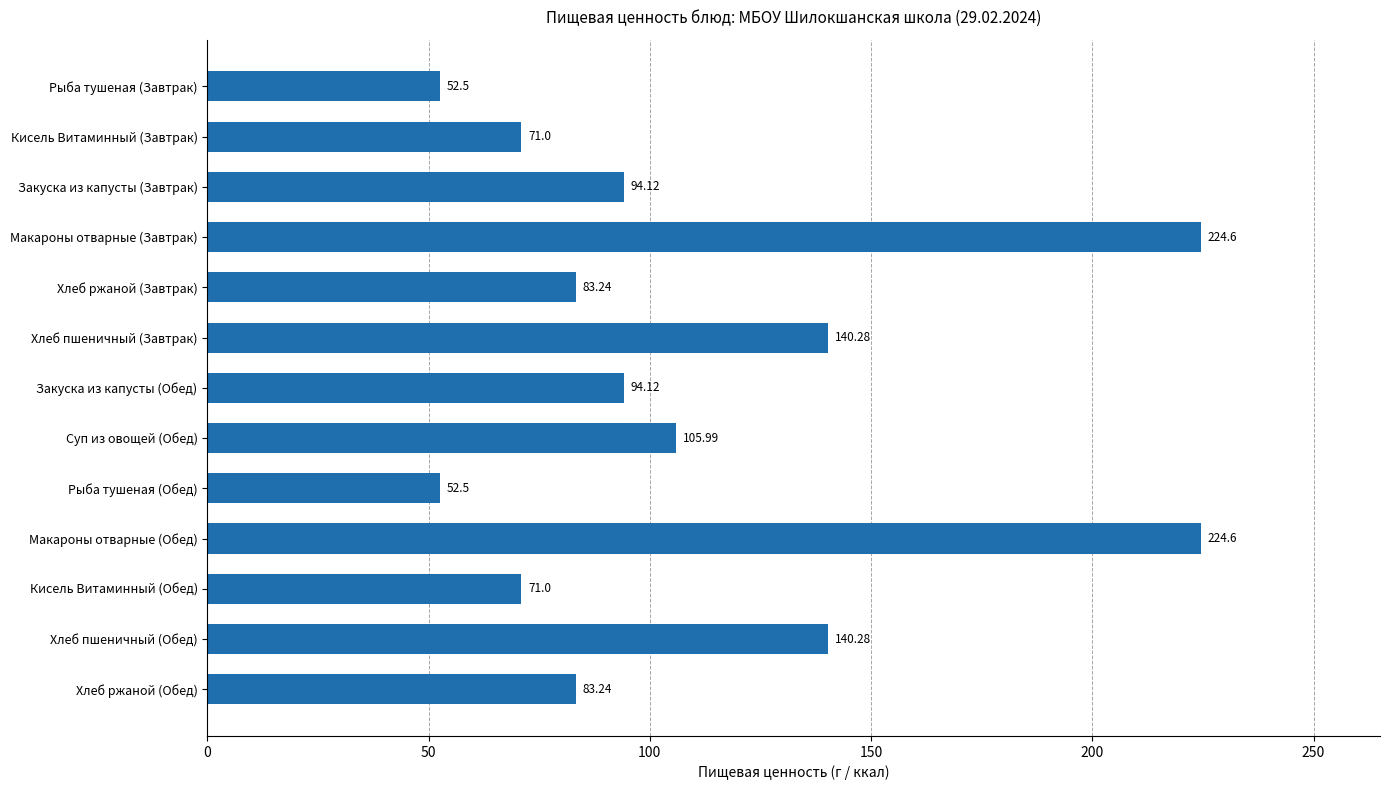

What is the label of the 3rd bar from the top?

Закуска из капусты (Завтрак)